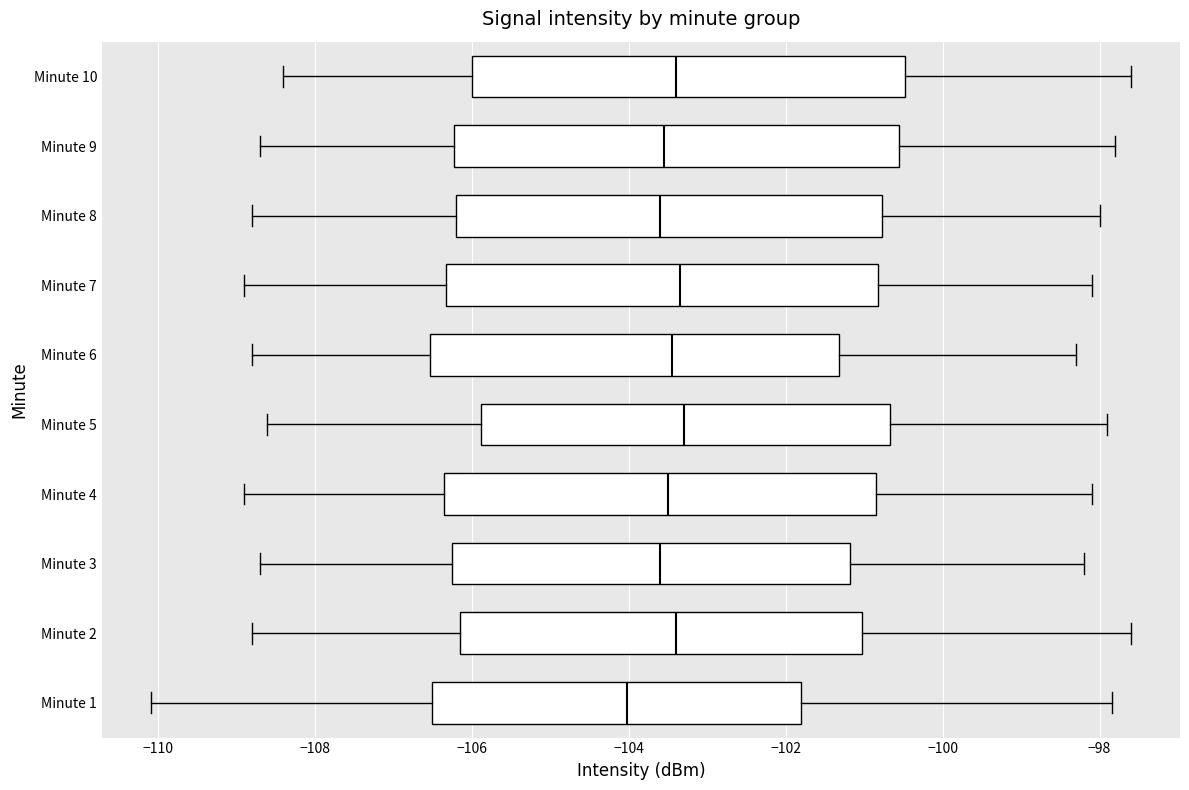

Reading bottom to top, transcribe this box plot: for each box, give where its median line is, the range the box spans, and where its two whiskers end, as read against the x-axis. The values are not printed on the chart, so give them approximately, as read against the axis.

Minute 1: median -104.0, box -106.6 to -101.8, whiskers -110.0 to -97.8
Minute 2: median -103.4, box -106.2 to -101.0, whiskers -108.8 to -97.6
Minute 3: median -103.6, box -106.2 to -101.2, whiskers -108.6 to -98.2
Minute 4: median -103.4, box -106.4 to -100.8, whiskers -108.8 to -98.0
Minute 5: median -103.2, box -105.8 to -100.6, whiskers -108.6 to -97.8
Minute 6: median -103.4, box -106.6 to -101.4, whiskers -108.8 to -98.2
Minute 7: median -103.4, box -106.4 to -100.8, whiskers -108.8 to -98.0
Minute 8: median -103.6, box -106.2 to -100.8, whiskers -108.8 to -98.0
Minute 9: median -103.6, box -106.2 to -100.6, whiskers -108.6 to -97.8
Minute 10: median -103.4, box -106.0 to -100.4, whiskers -108.4 to -97.6